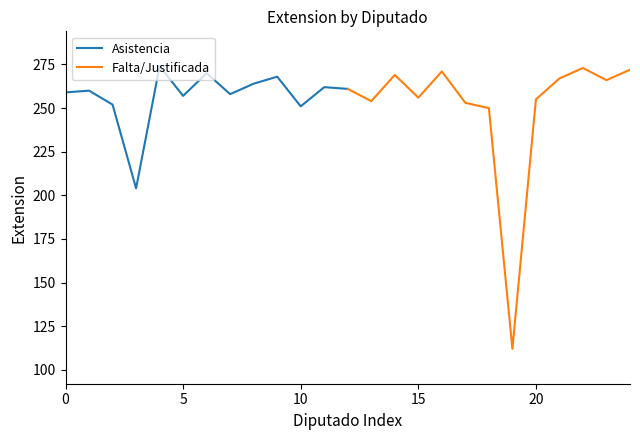

What is the minimum value for Falta/Justificada?

112